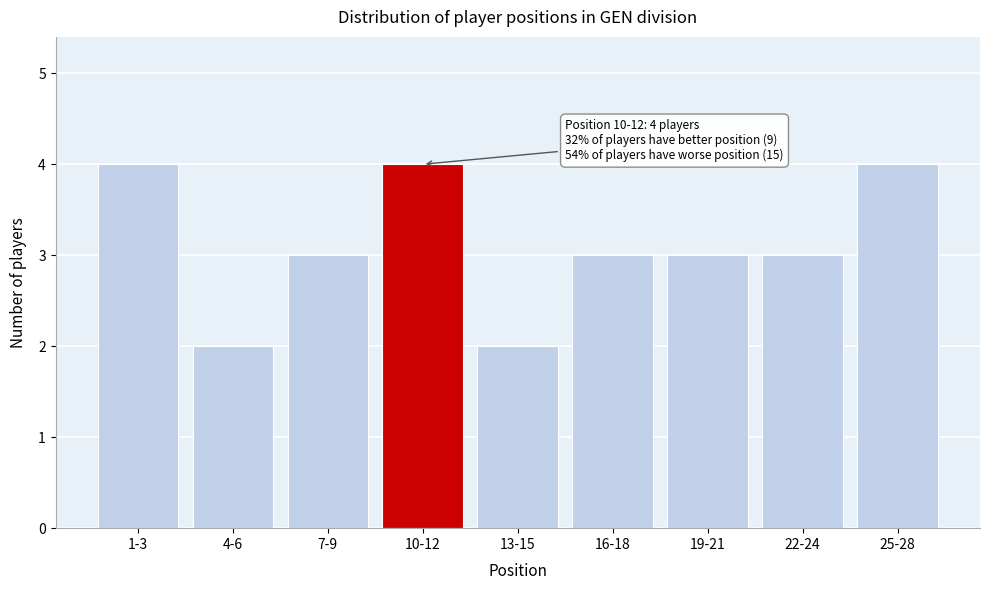

Reading left to right, extract all data points from this chart.

1-3=4	4-6=2	7-9=3	10-12=4	13-15=2	16-18=3	19-21=3	22-24=3	25-28=4